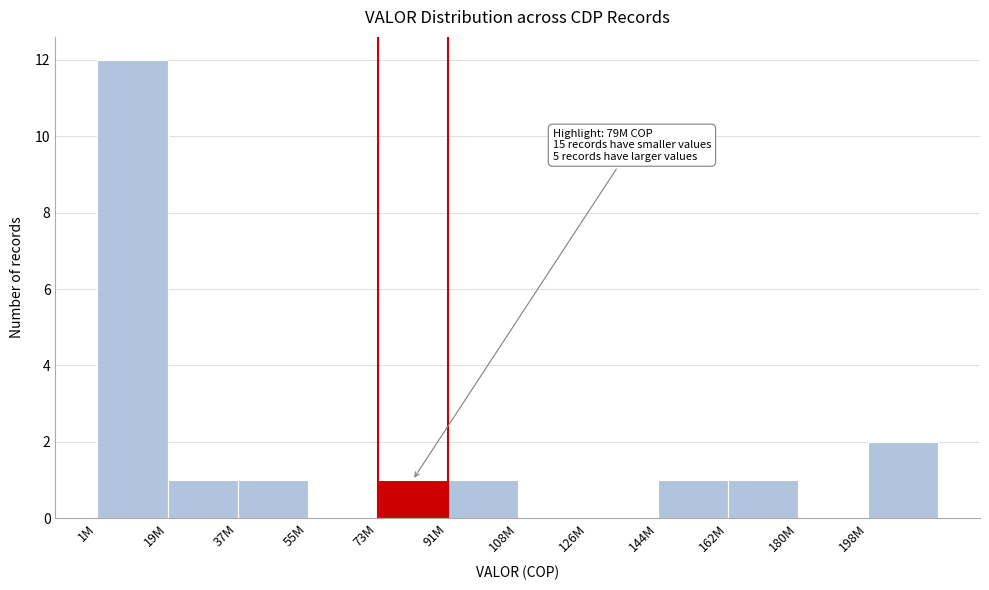

Reading right to left, extract all data points from this chart.

198M=2	180M=0	162M=1	144M=1	126M=0	108M=0	91M=1	73M=1	55M=0	37M=1	19M=1	1M=12